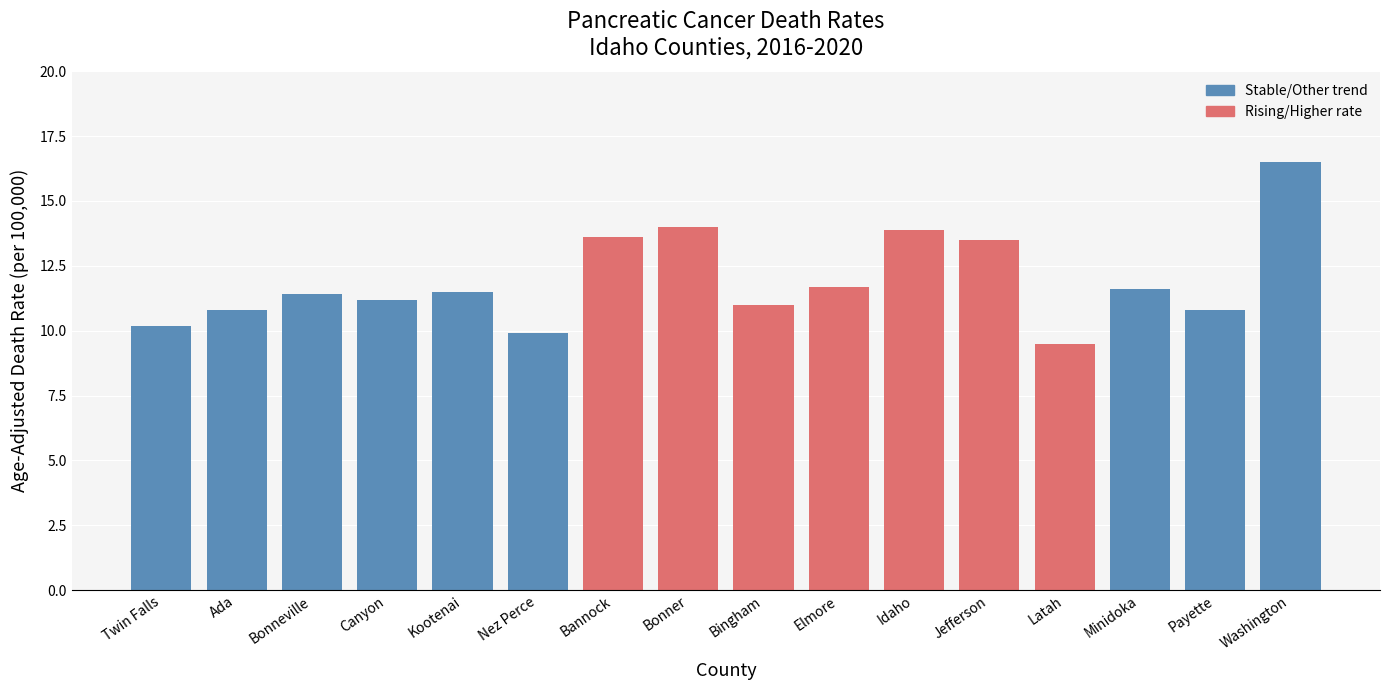

Reading left to right, what are all the values shown in this chart?

10.2	10.8	11.4	11.2	11.5	9.9	13.6	14.0	11.0	11.7	13.9	13.5	9.5	11.6	10.8	16.5